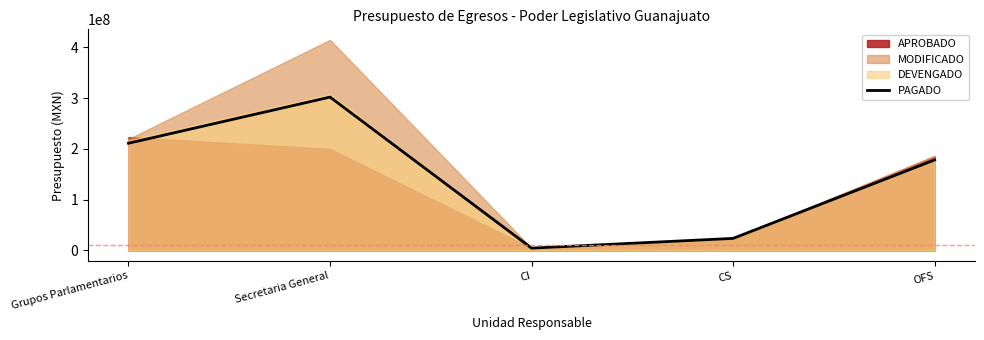

The value at Grupos Parlamentarios is 211083020.1. True or false?

True